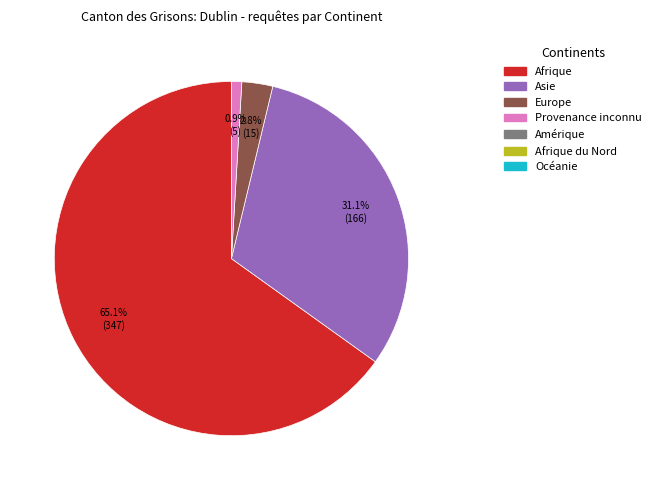

Is there a majority slice in this chart?

Yes